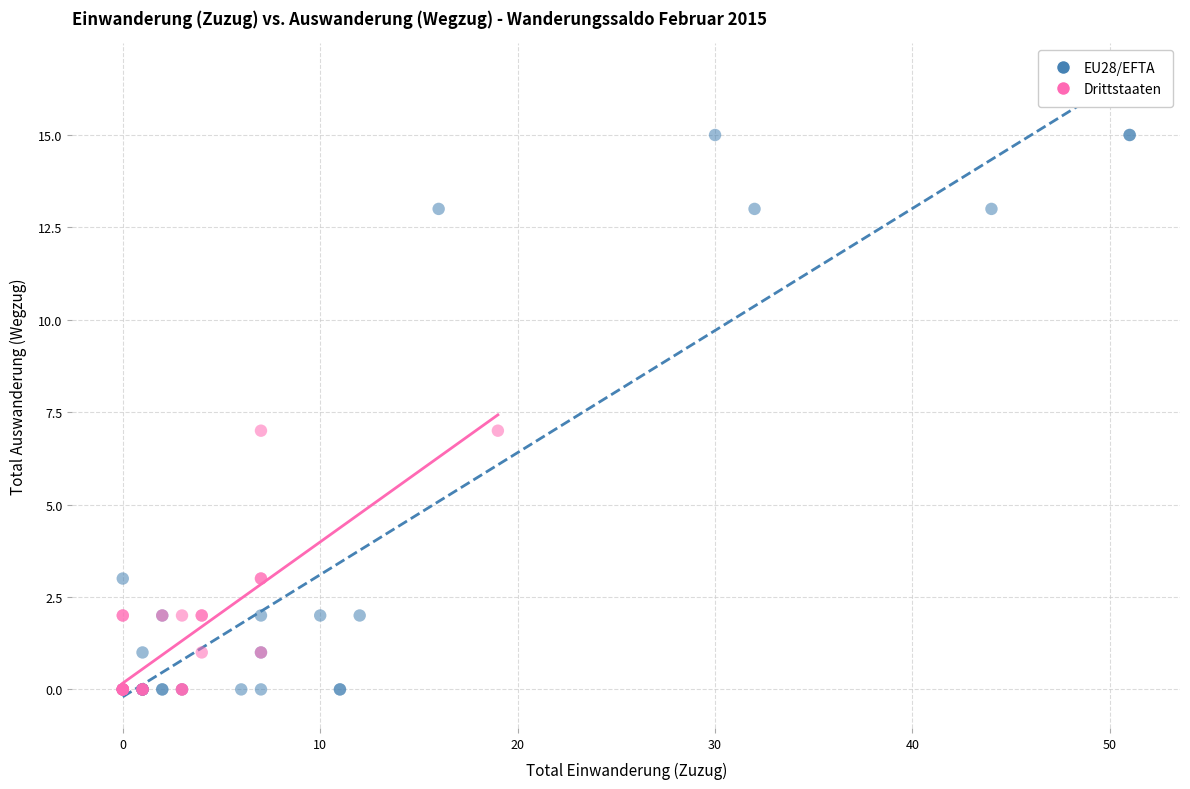

Which series has the largest Y range (max minus min)?

EU28/EFTA